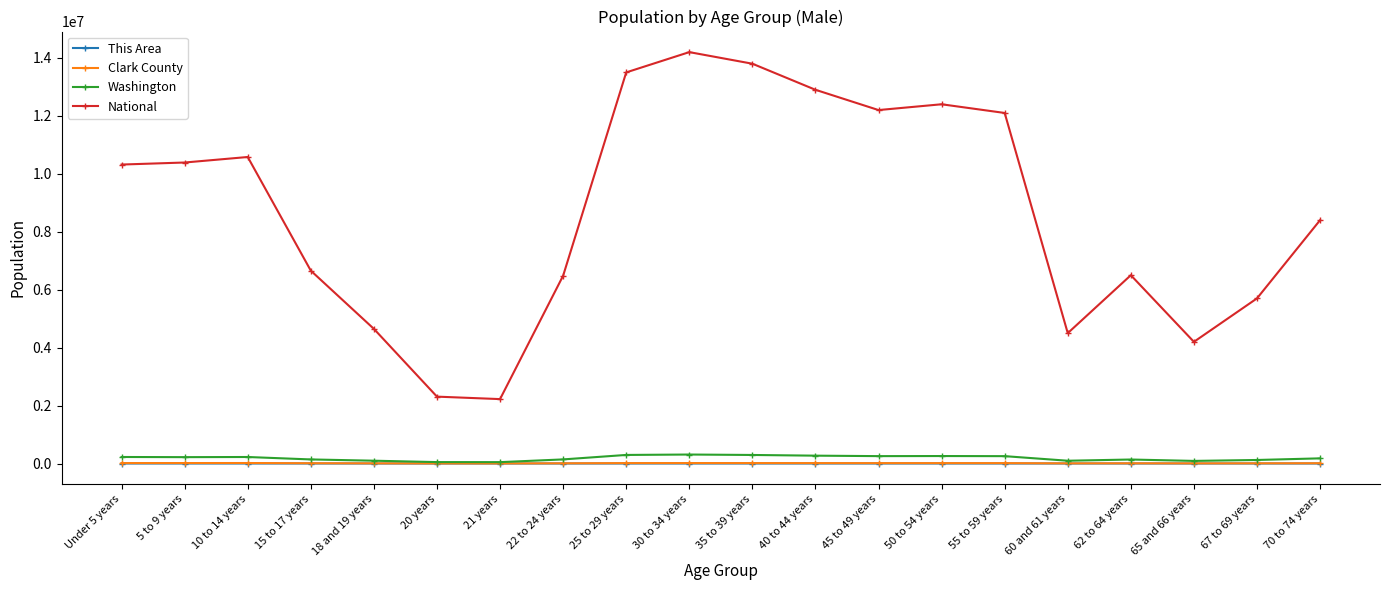

True or false: National and This Area cross at least once.

False